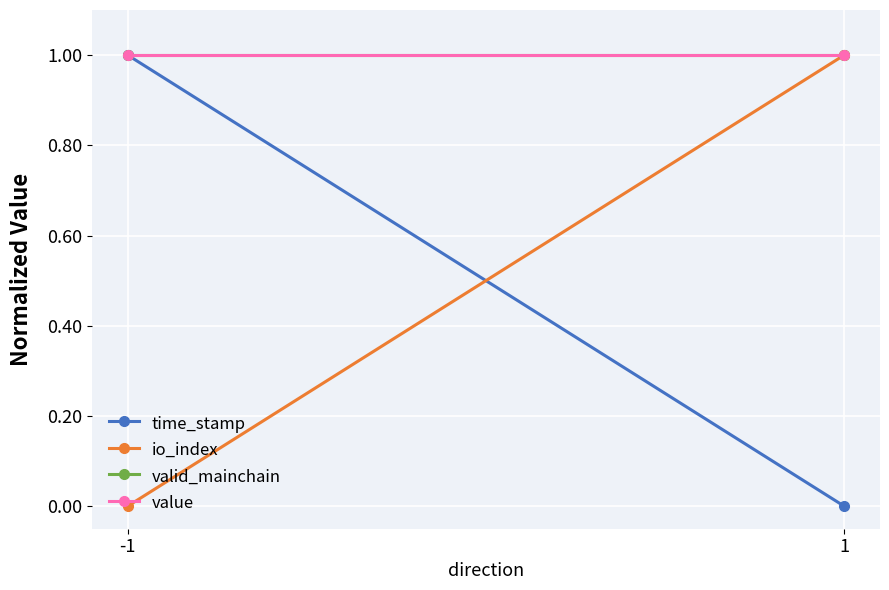

What is the value of the value point at the 2nd from the left?

1